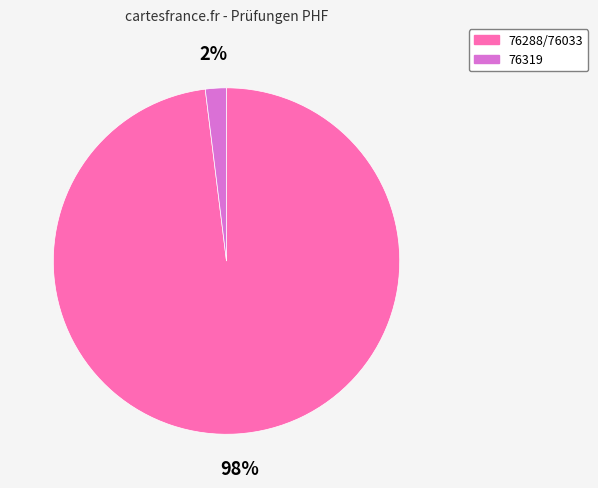

True or false: 76319 accounts for 2% of the total.

True